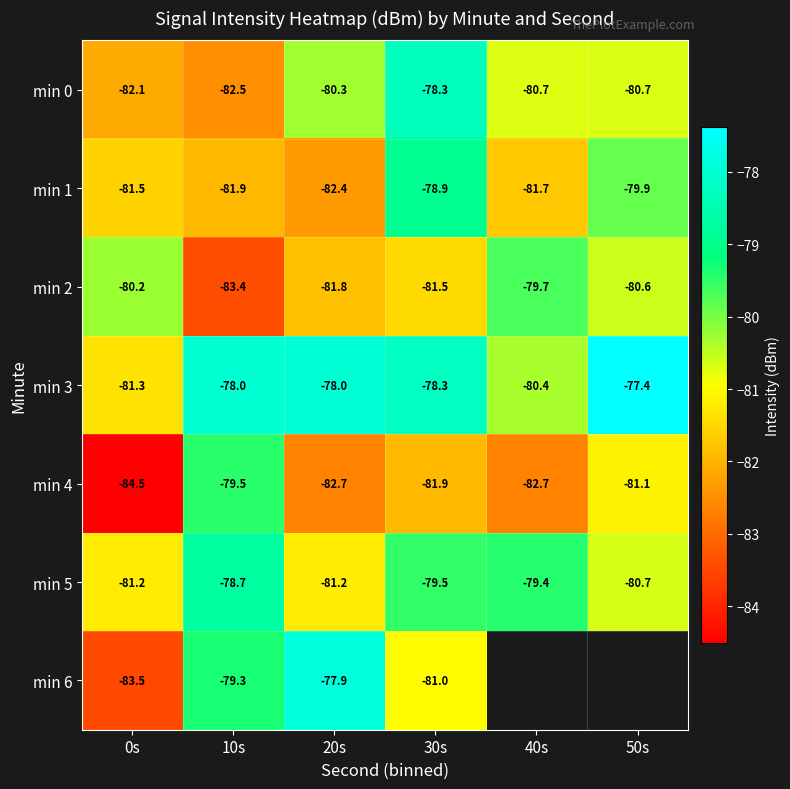

What is the difference between the second highest and minimum values in the min 4 series?

3.4